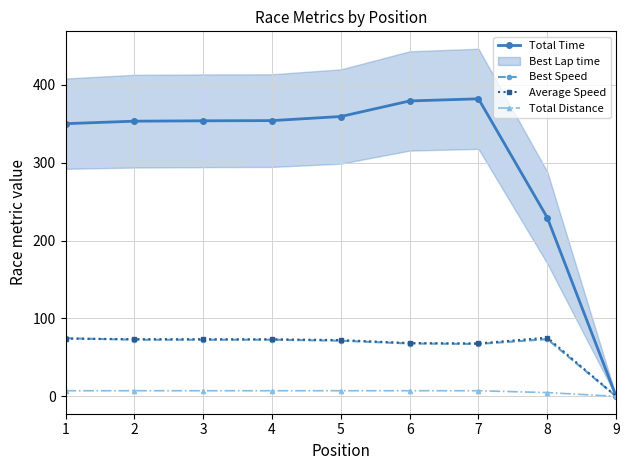

Is the value of Average Speed at 7 greater than the value of Total Time at 9?

Yes